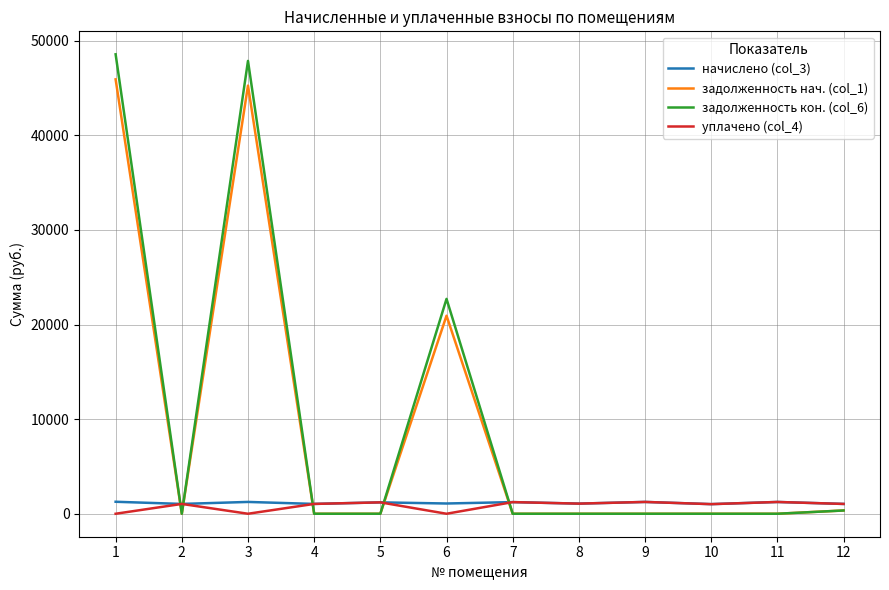

What is the sum of all задолженность нач. (col_1) values?

112472.9